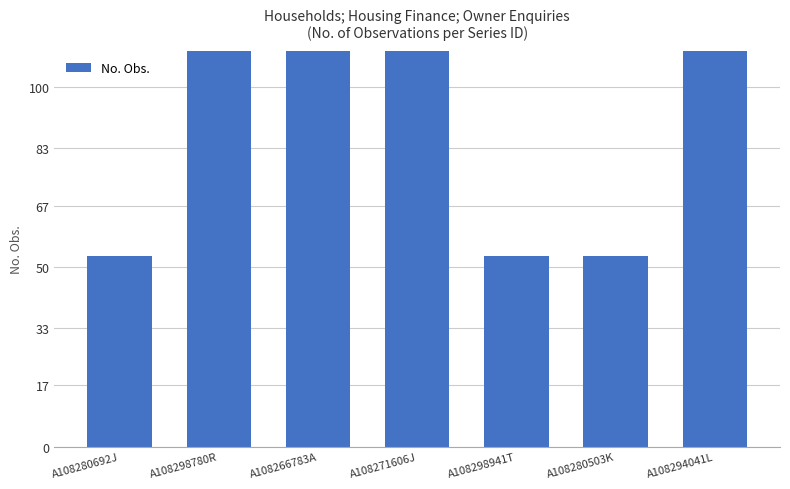

What position from the right is A108294041L?

1